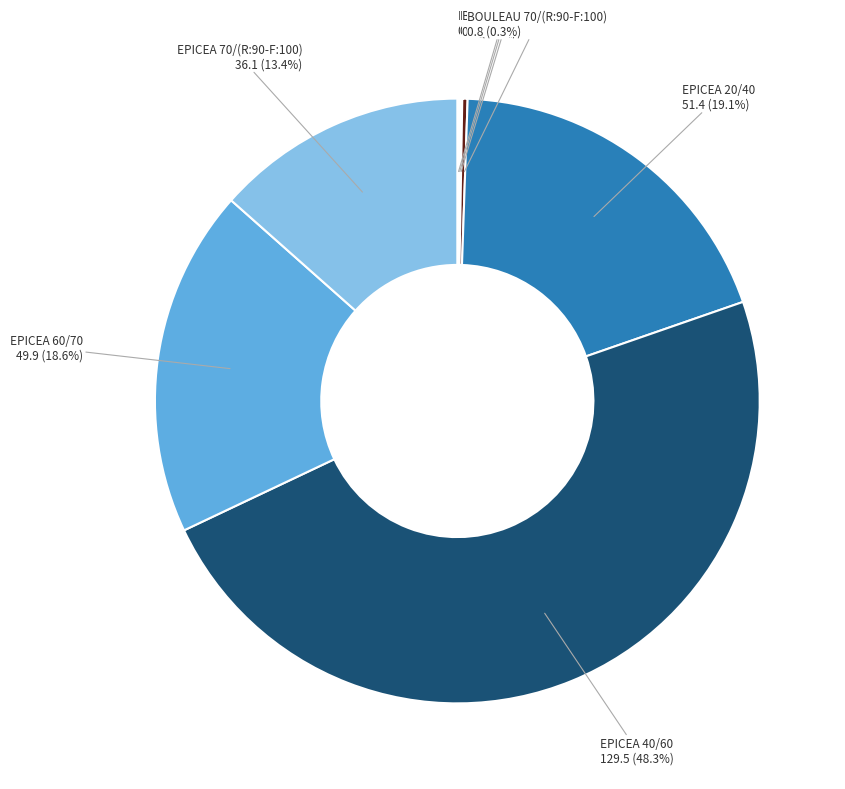

To the nearest percent, what is the average slice percentage?

12%